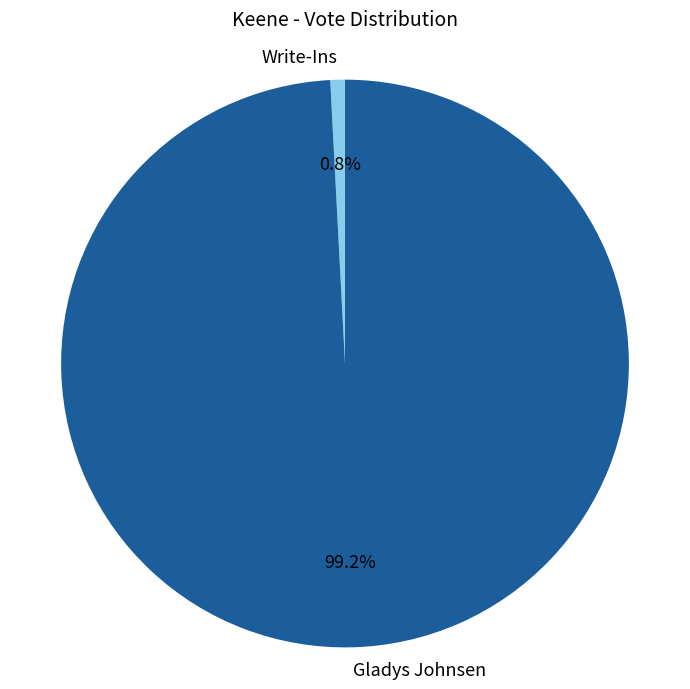

Is the sum of Write-Ins and Gladys Johnsen greater than half?

Yes